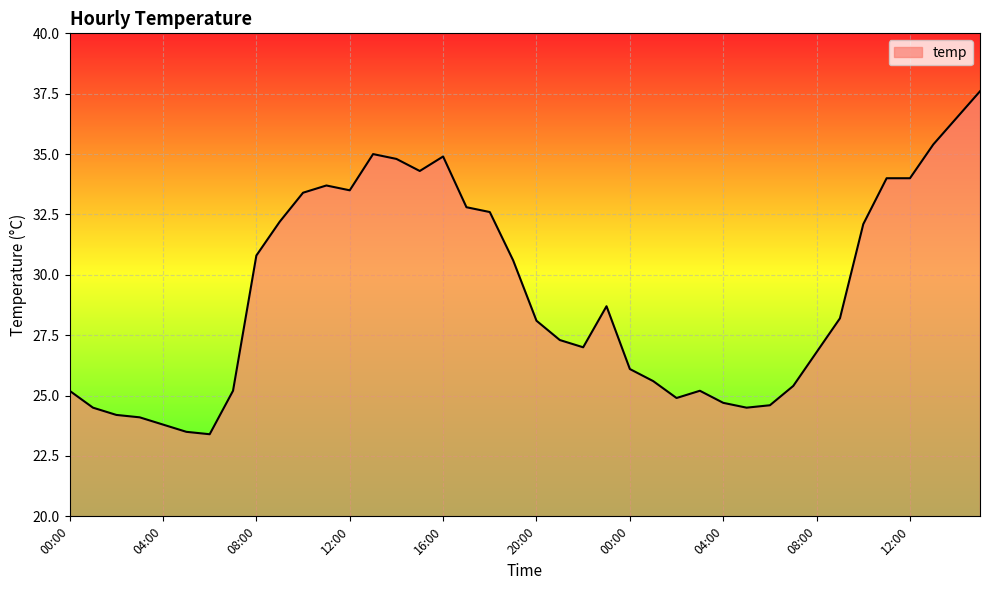

What is the greatest value displayed?

37.6